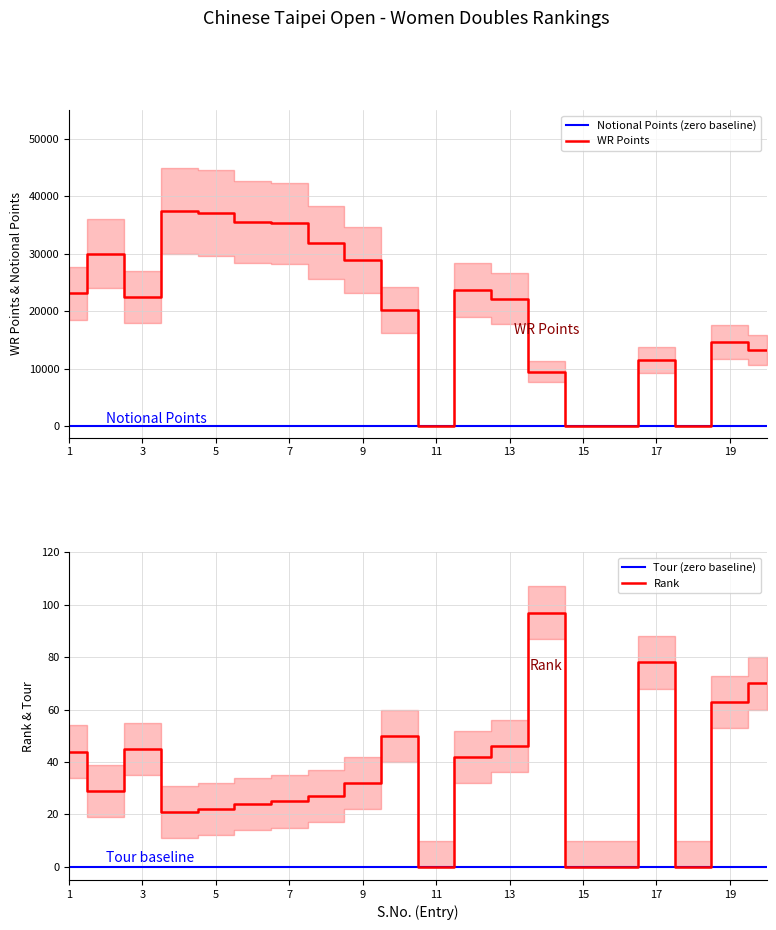

What is the difference between the maximum and minimum values in the Rank series?

97